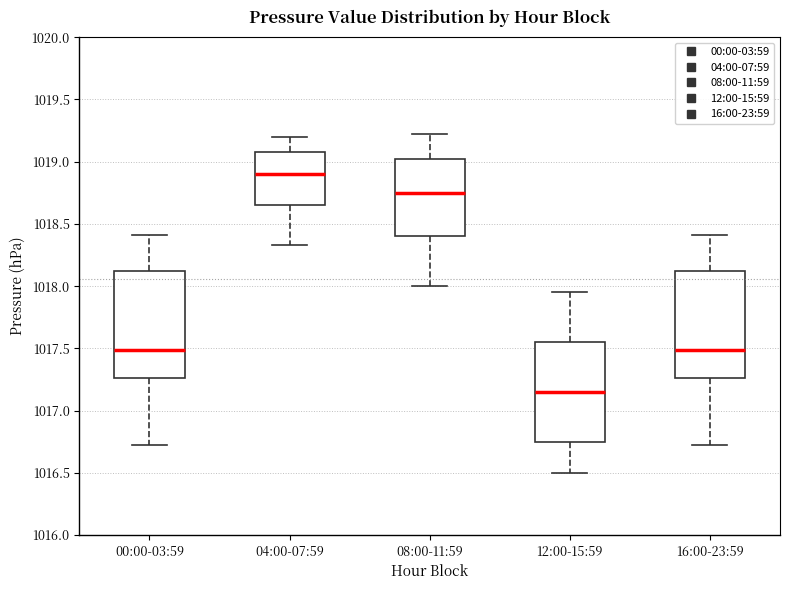

Reading left to right, read every box against the y-axis: the position of its median line, the range the box covers, and the ends of its whiskers. The values are not printed on the chart, so give them approximately, as read against the axis.

00:00-03:59: median 1017.50, box 1017.25 to 1018.10, whiskers 1016.70 to 1018.40
04:00-07:59: median 1018.90, box 1018.65 to 1019.10, whiskers 1018.35 to 1019.20
08:00-11:59: median 1018.75, box 1018.40 to 1019.00, whiskers 1018.00 to 1019.20
12:00-15:59: median 1017.15, box 1016.75 to 1017.55, whiskers 1016.50 to 1017.95
16:00-23:59: median 1017.50, box 1017.25 to 1018.10, whiskers 1016.70 to 1018.40